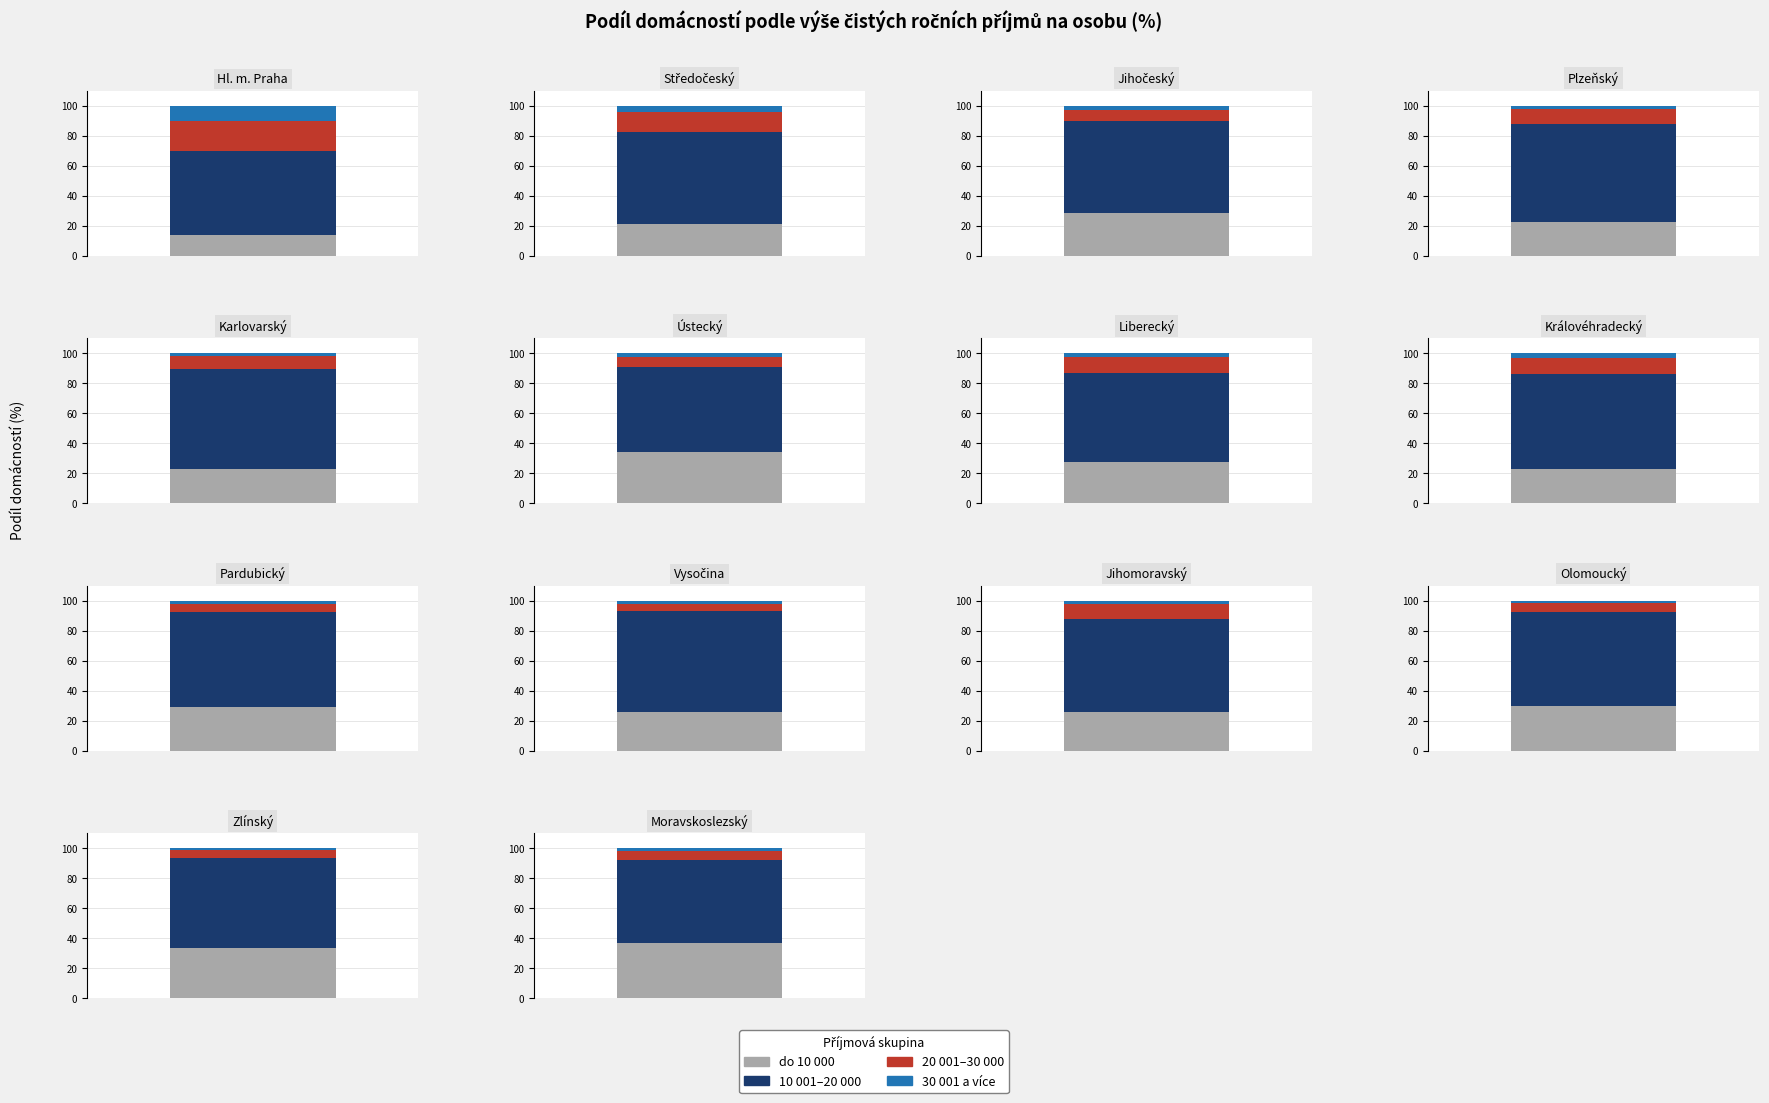

At which label does 20 001–30 000 first exceed 8?

Hl. m. Praha